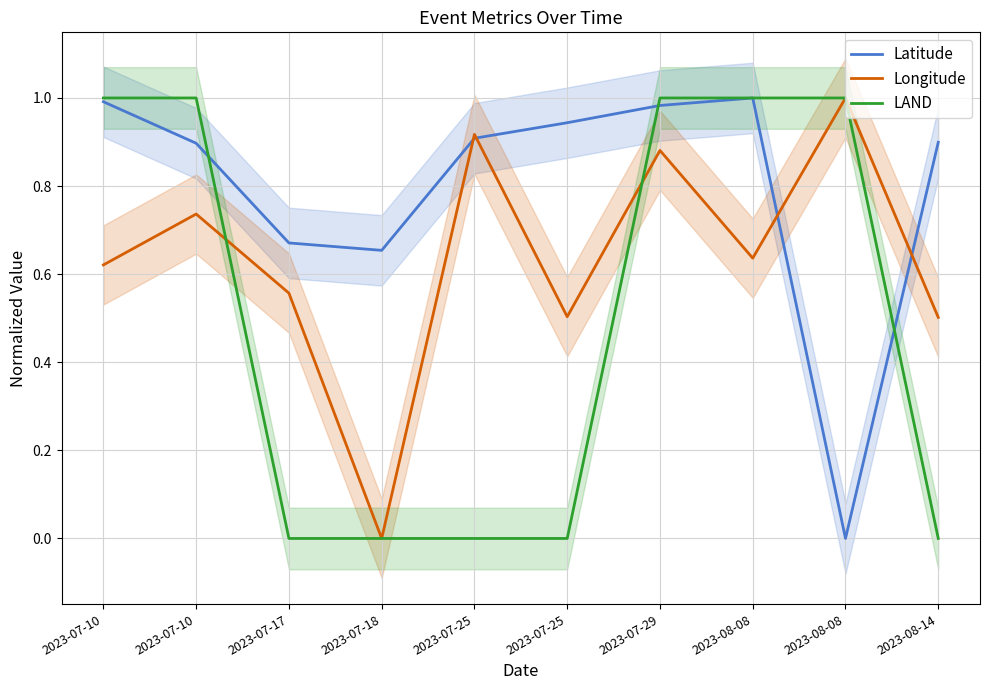

What is the approximate value of Latitude at 2023-07-29?

1.0